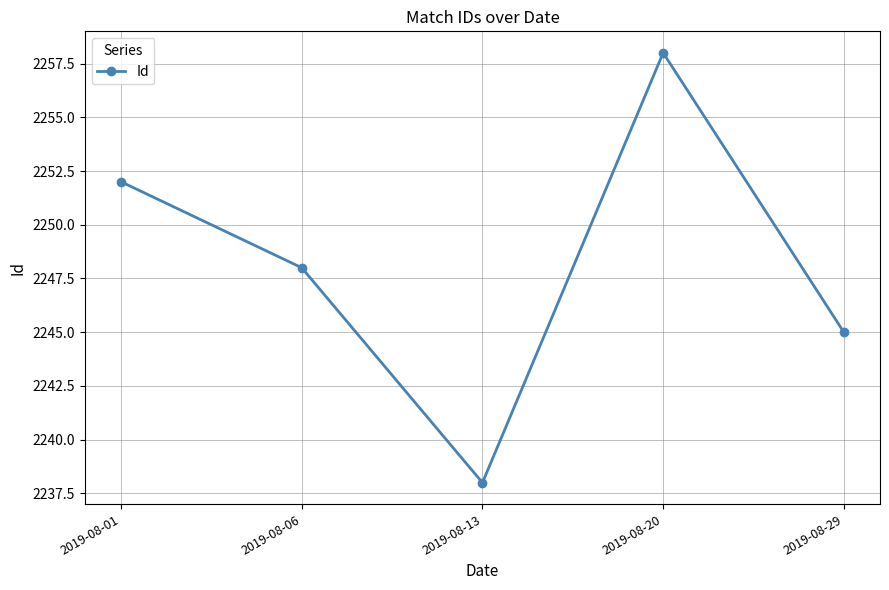

What is the sum of all values?

11241